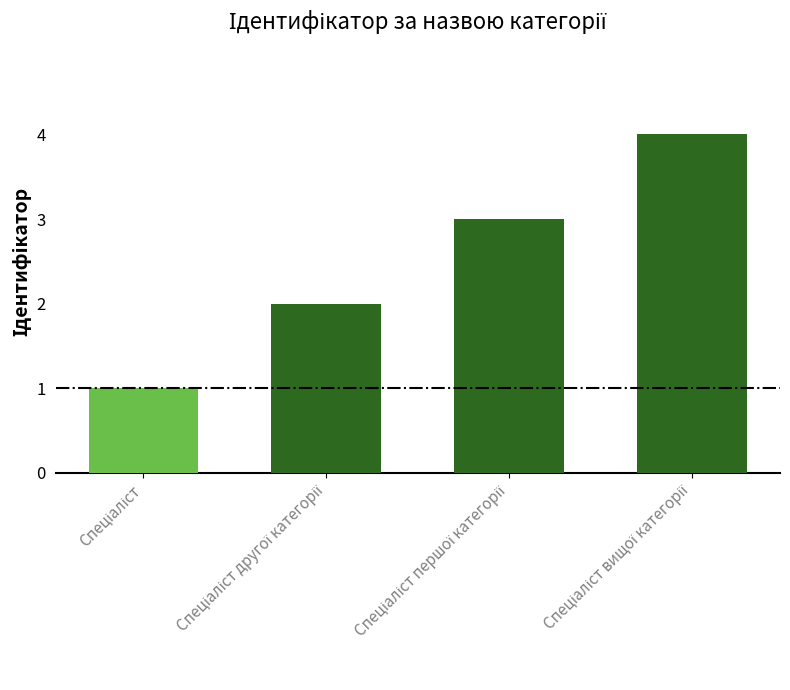

What is the maximum value shown in the chart?

4